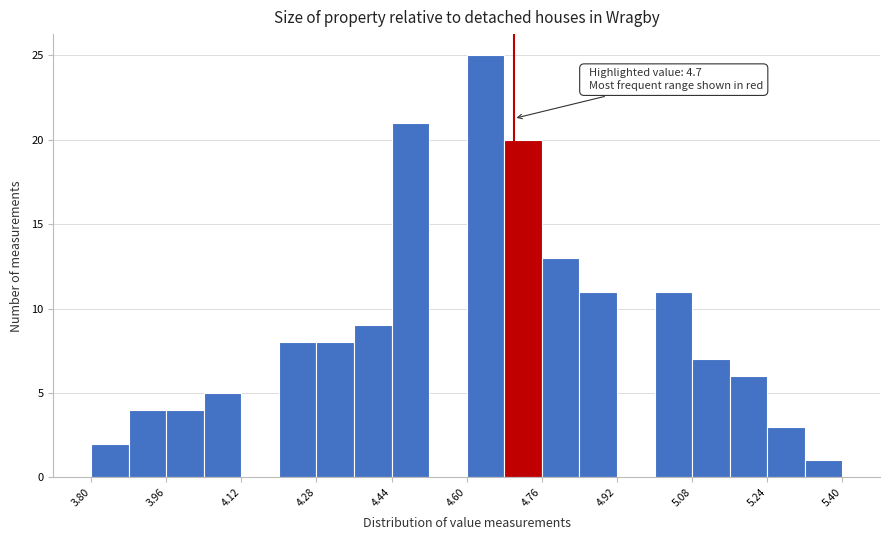

Which range on the x-axis has the tallest bar?

4.60 to 4.68